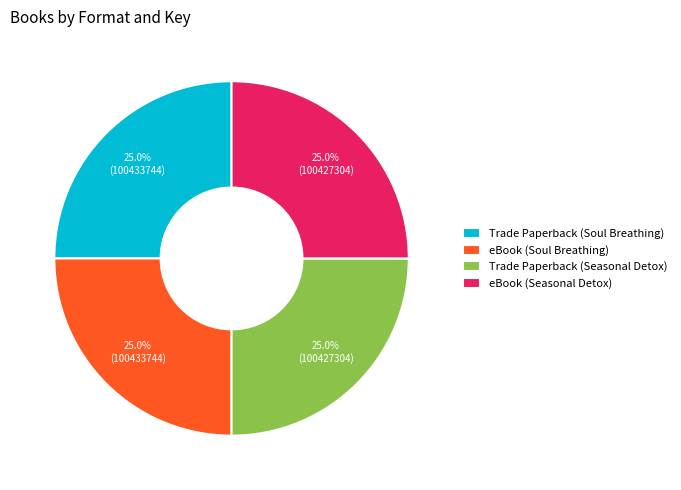

Count the number of slices in the pie.

4